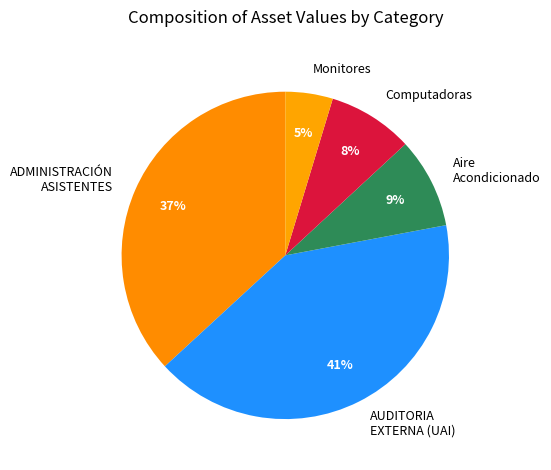

Do Computadoras and Monitores together represent more than half of the pie?

No